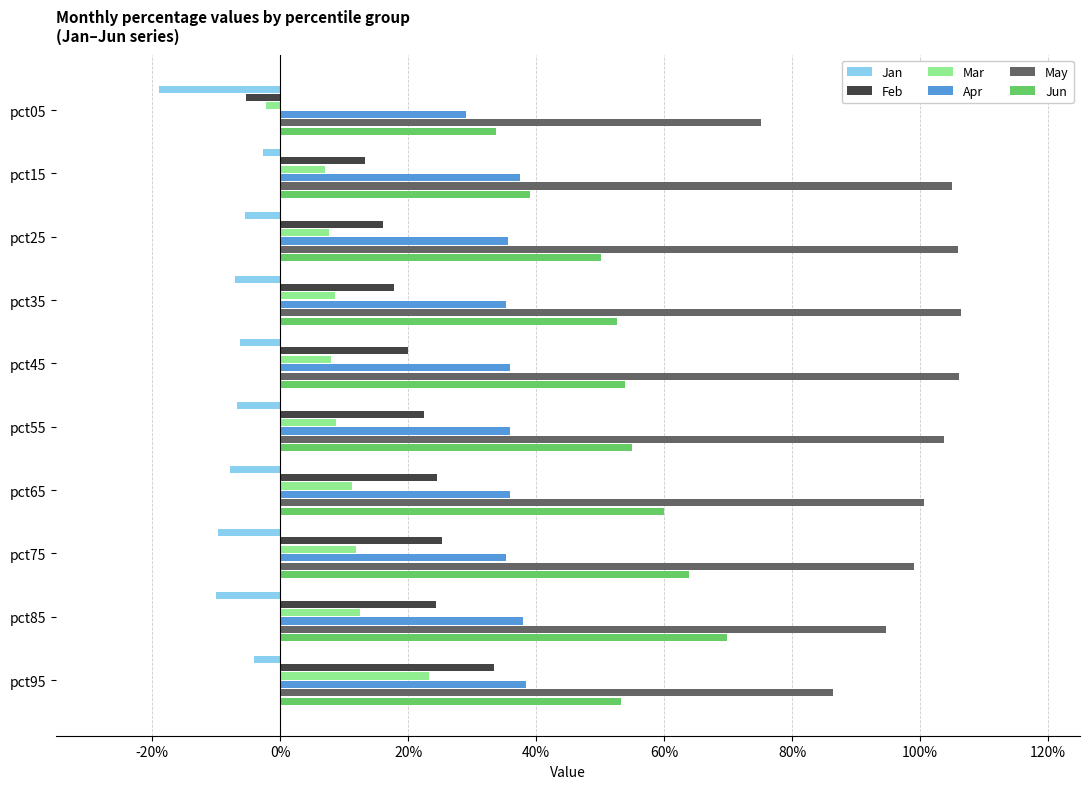

What are all the series names shown in the legend?

Jan, Feb, Mar, Apr, May, Jun